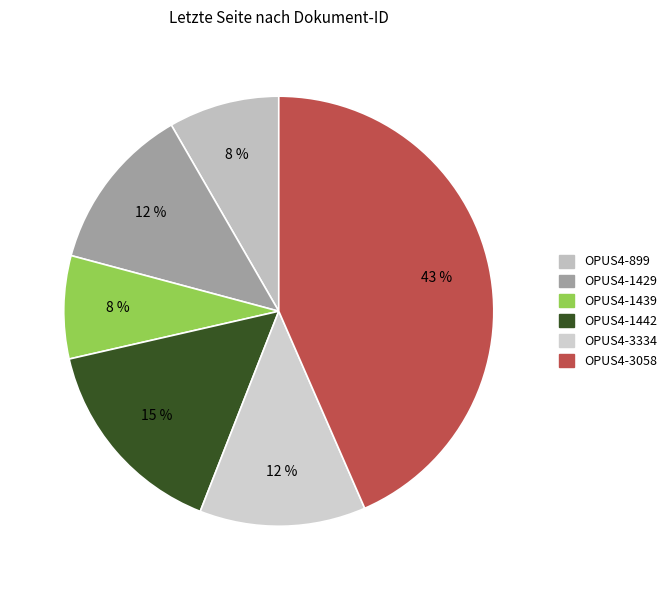

Which category has the smallest portion of the pie?

OPUS4-1439